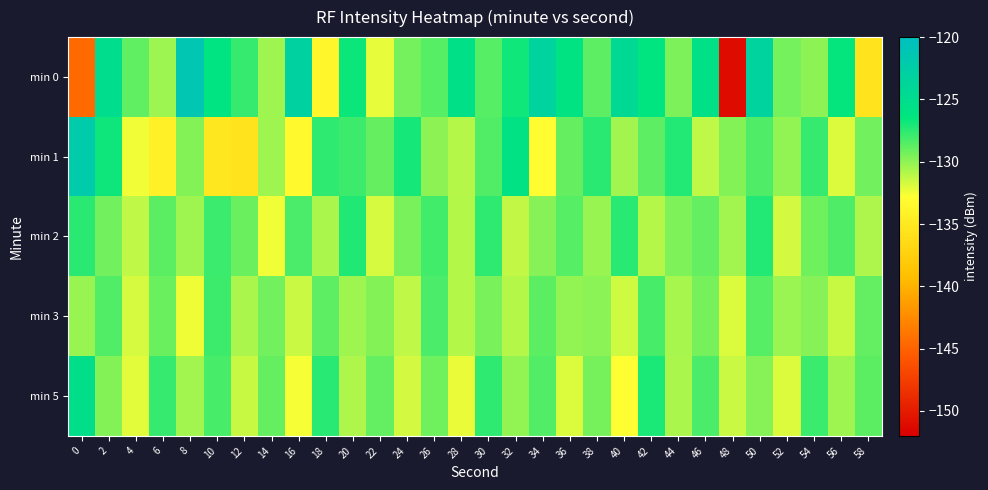

What is the greatest value displayed?

-121.3